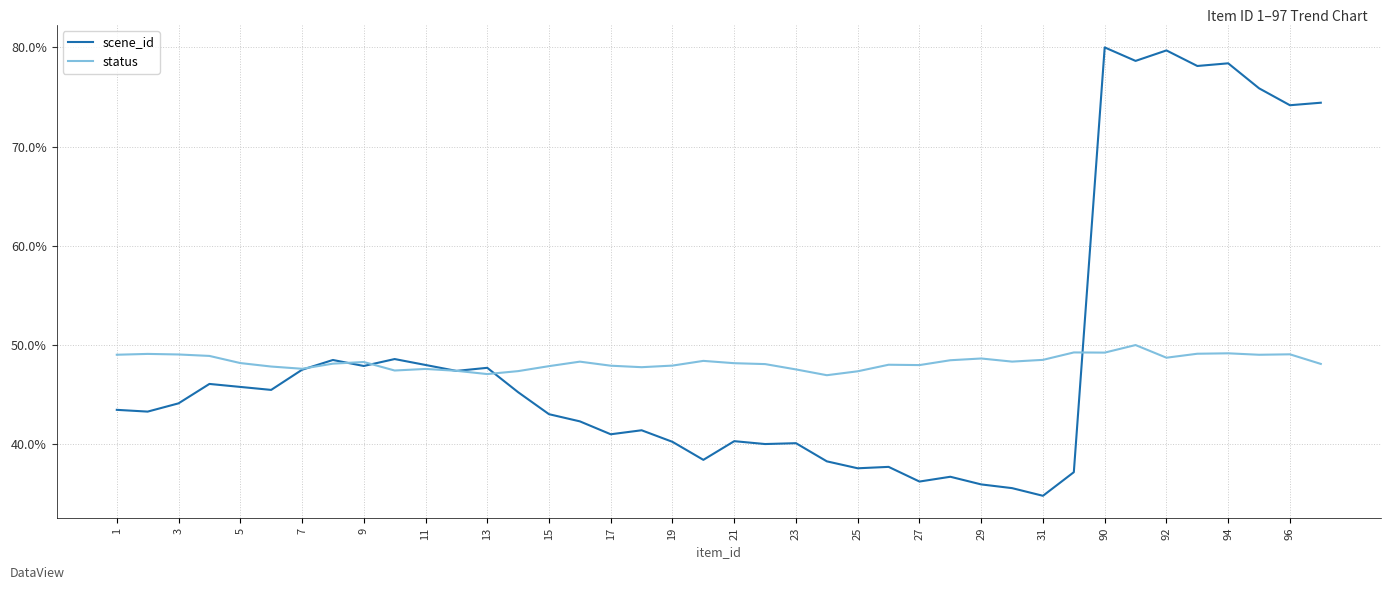

What is the average value of the status series?

48.3